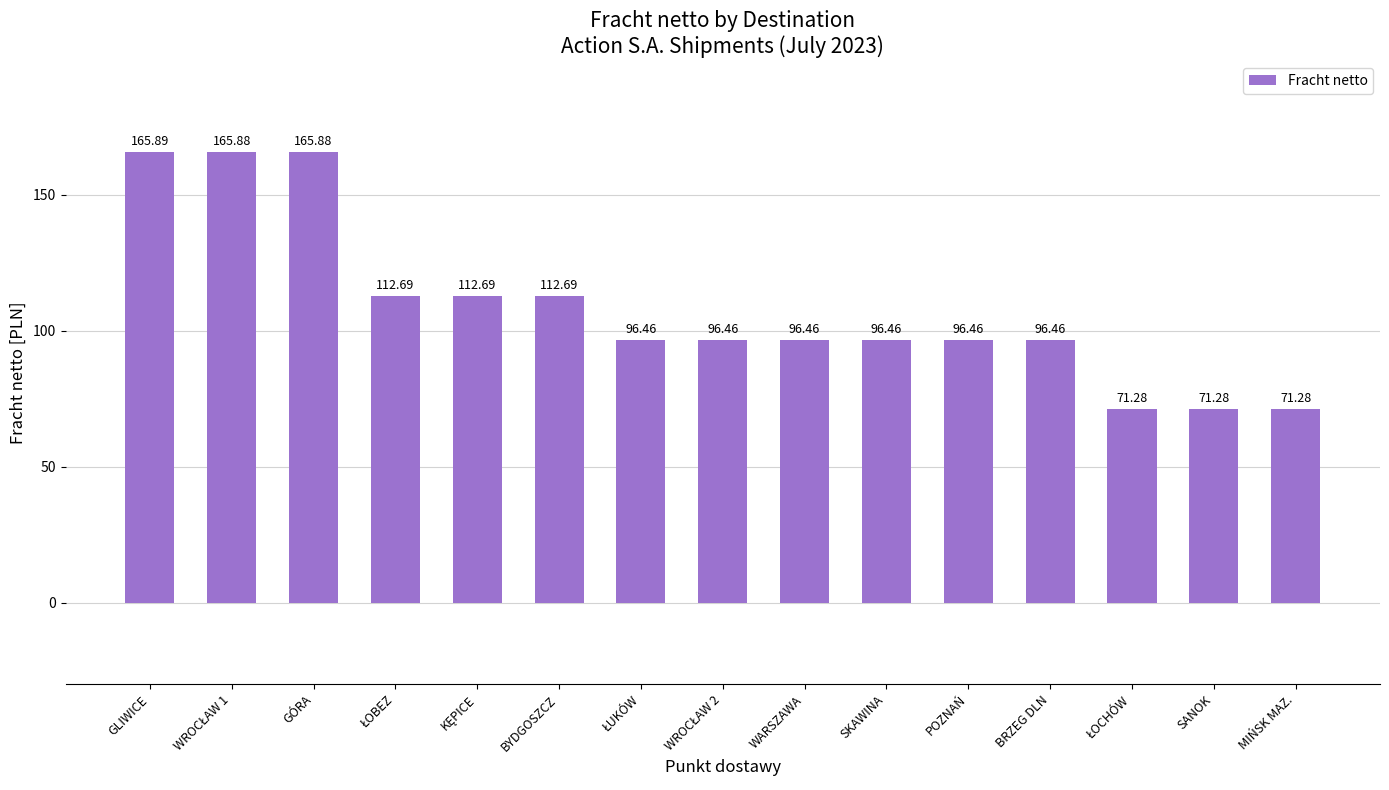

Where does the data first go above 96?

GLIWICE